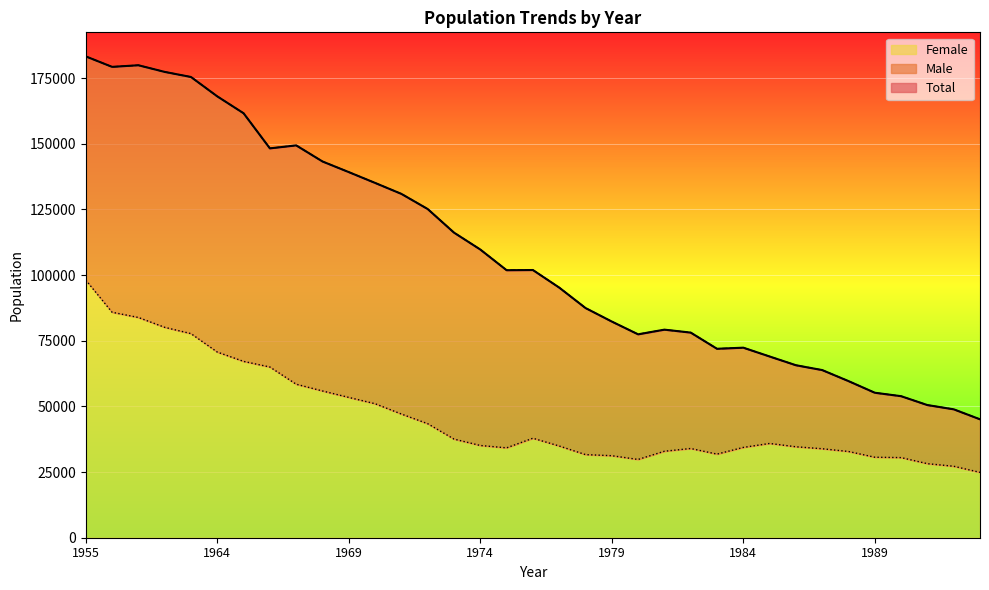

Does the chart display data point markers on the line(s)?

No